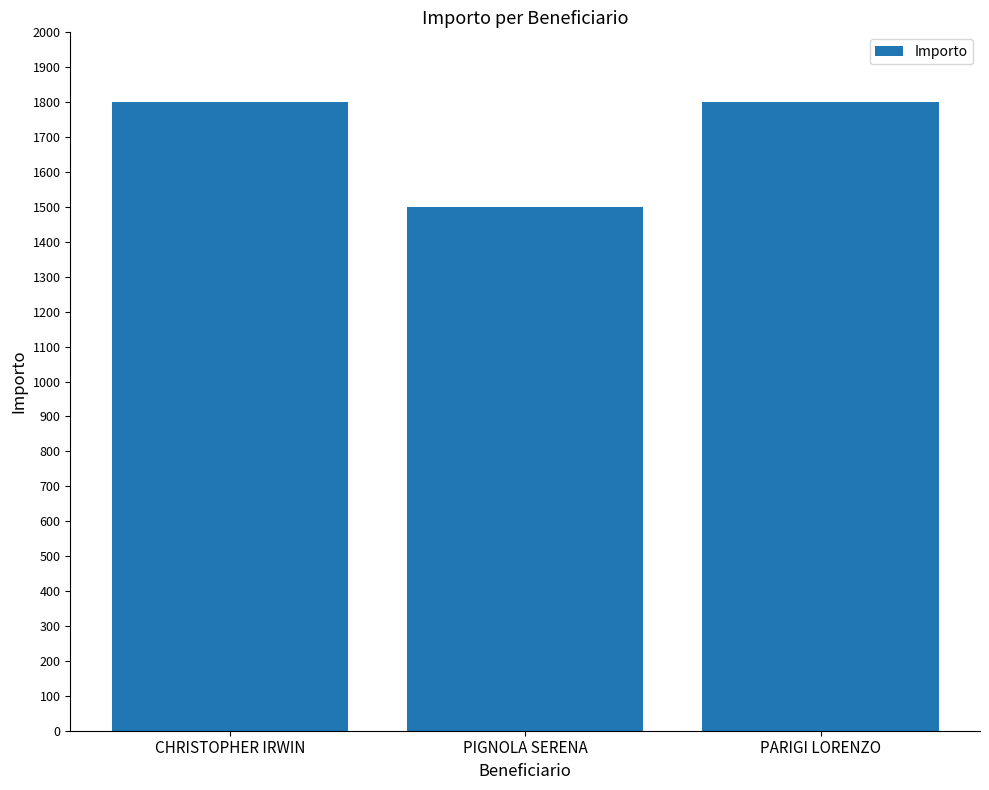

Are the bars horizontal?

No